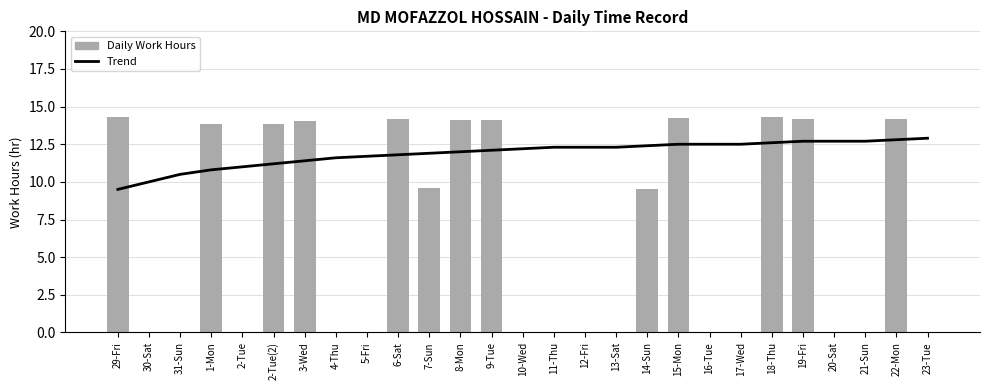

What is the difference between the highest and lowest values at 12-Fri?

12.3